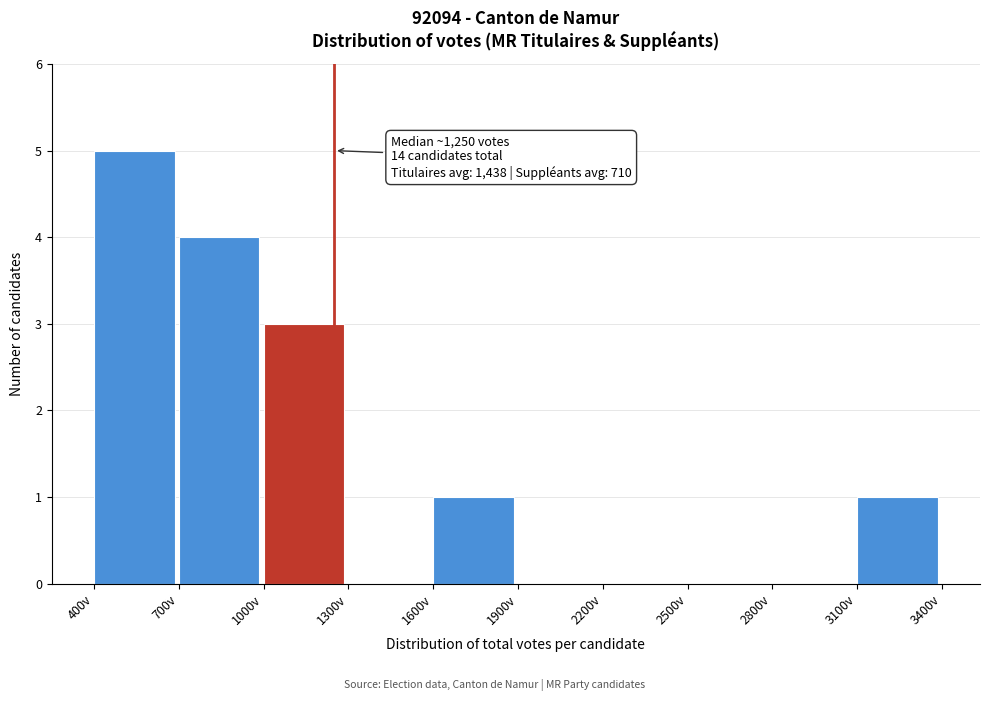

Over which range of the x-axis is the bar tallest?

400 to 700